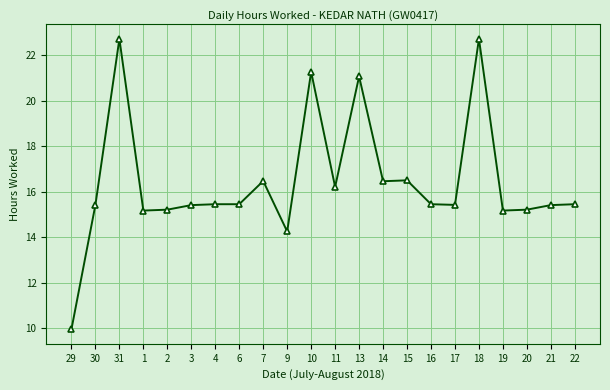

Which has a higher value, 17 or 29?

17